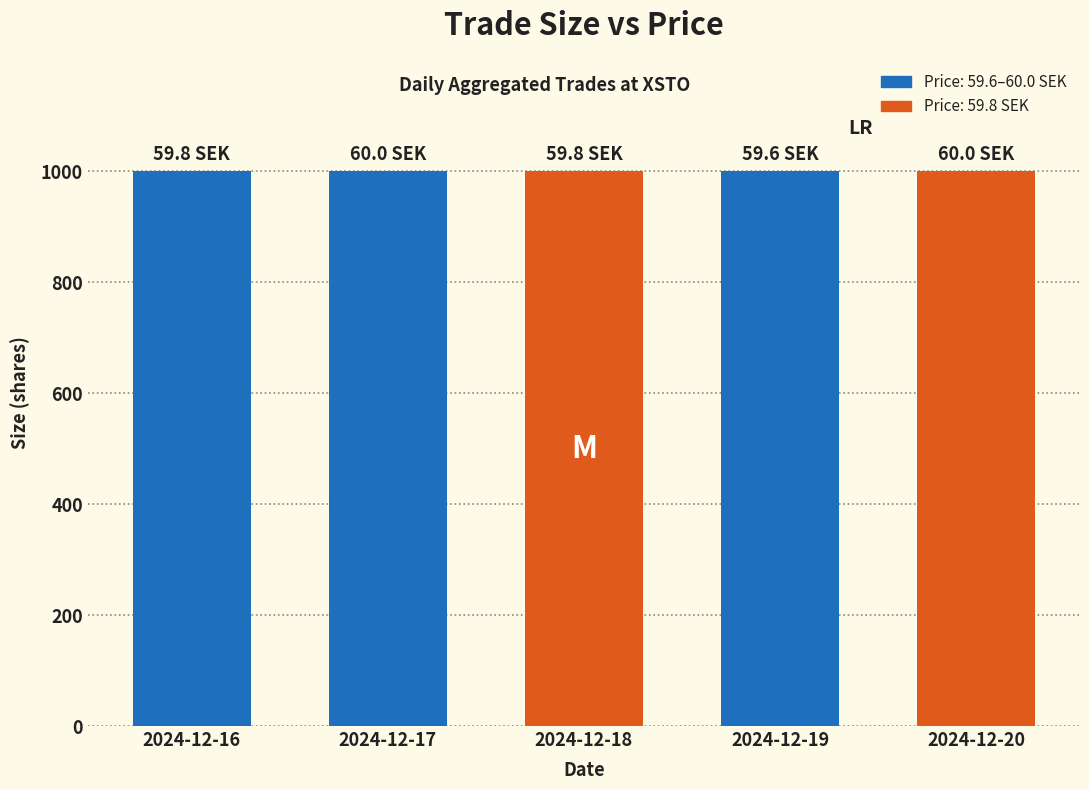

Which series changed the most between 2024-12-17 and 2024-12-19?

Price (SEK)